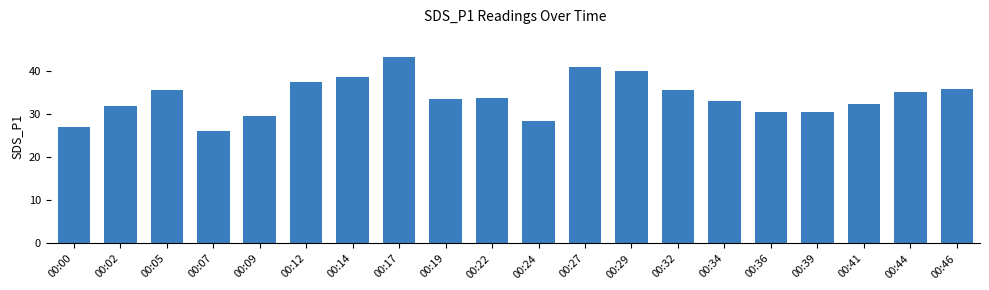

What is the smallest value displayed?

26.0